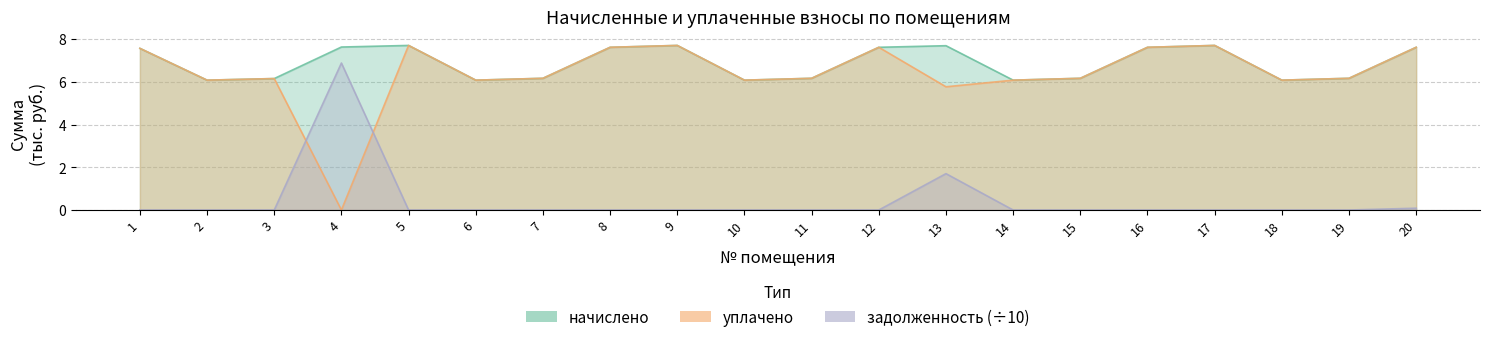

What is the total value across all series at 19?

12.3